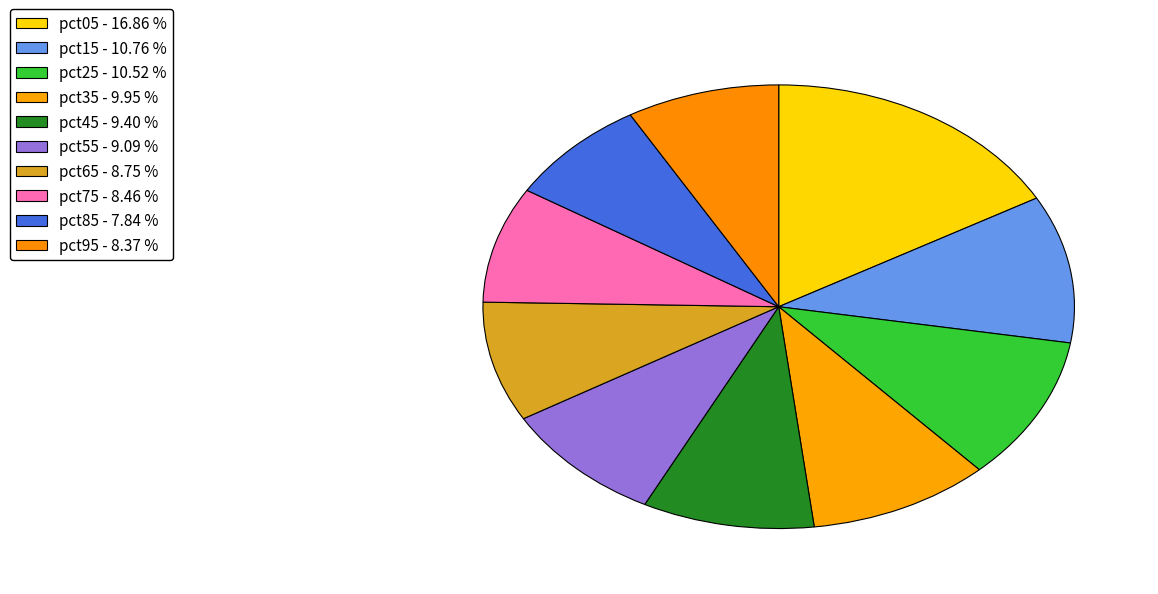

Does pct75 account for over 50% of the chart?

No